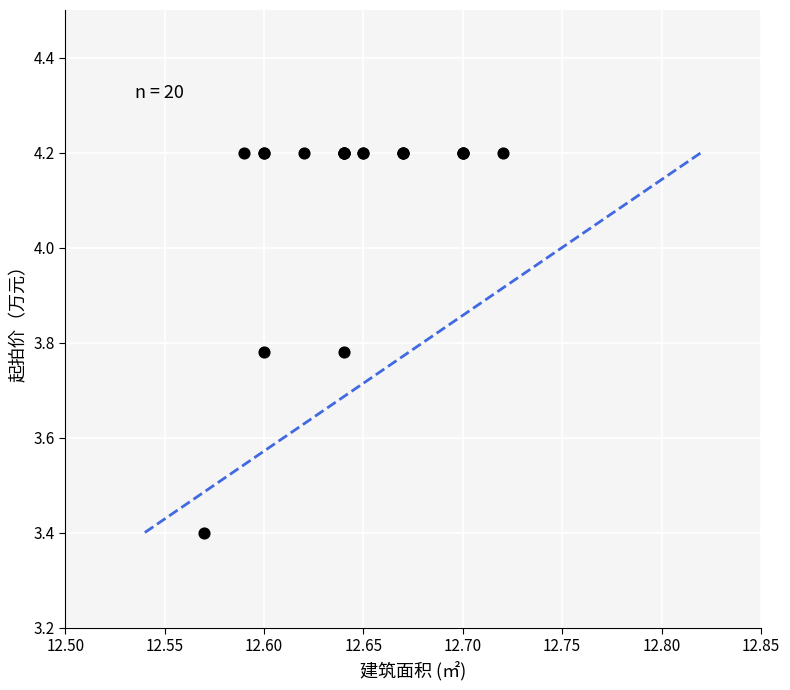

What Y value in the scatter plot is closest to 3?

3.4